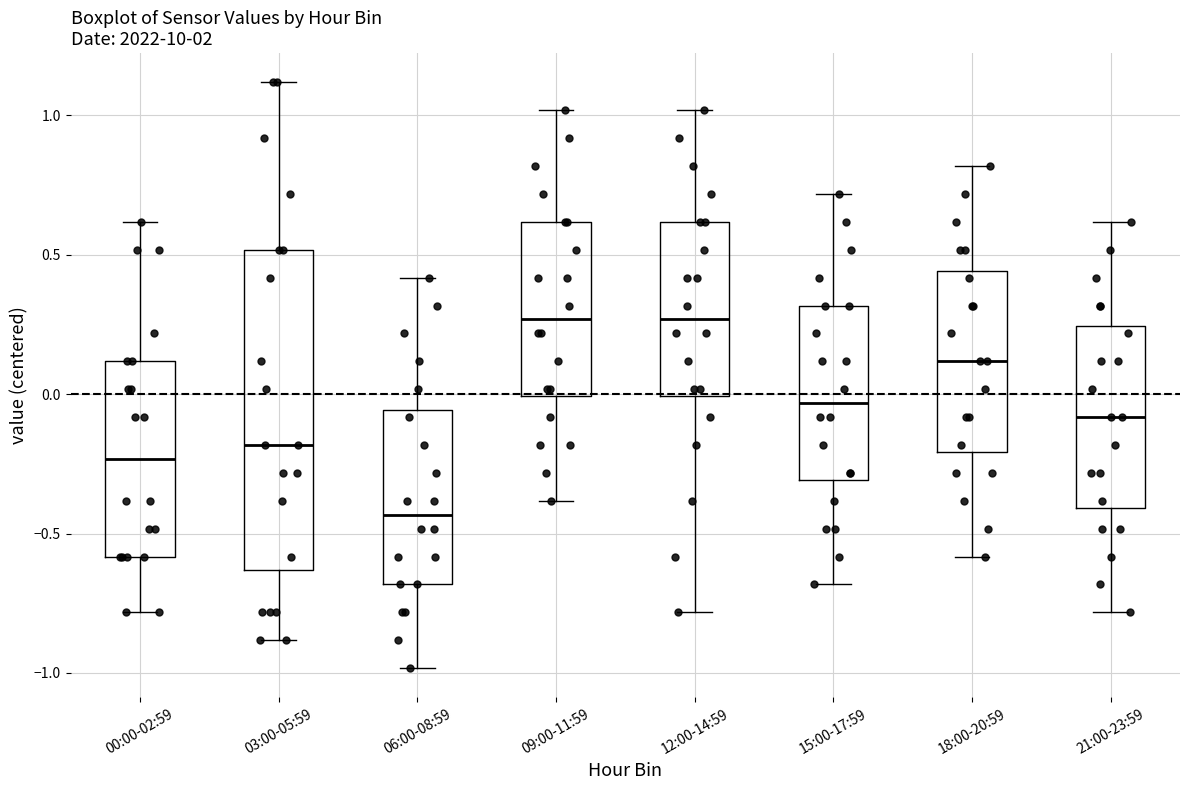

Reading left to right, transcribe this box plot: for each box, give where its median line is, the range the box spans, and where its two whiskers end, as read against the y-axis. The values are not printed on the chart, so give them approximately, as read against the axis.

00:00-02:59: median -0.25, box -0.60 to 0.10, whiskers -0.80 to 0.60
03:00-05:59: median -0.20, box -0.65 to 0.50, whiskers -0.90 to 1.10
06:00-08:59: median -0.45, box -0.70 to -0.05, whiskers -1.00 to 0.40
09:00-11:59: median 0.25, box 0.00 to 0.60, whiskers -0.40 to 1.00
12:00-14:59: median 0.25, box 0.00 to 0.60, whiskers -0.80 to 1.00
15:00-17:59: median -0.05, box -0.30 to 0.30, whiskers -0.70 to 0.70
18:00-20:59: median 0.10, box -0.20 to 0.45, whiskers -0.60 to 0.80
21:00-23:59: median -0.10, box -0.40 to 0.25, whiskers -0.80 to 0.60